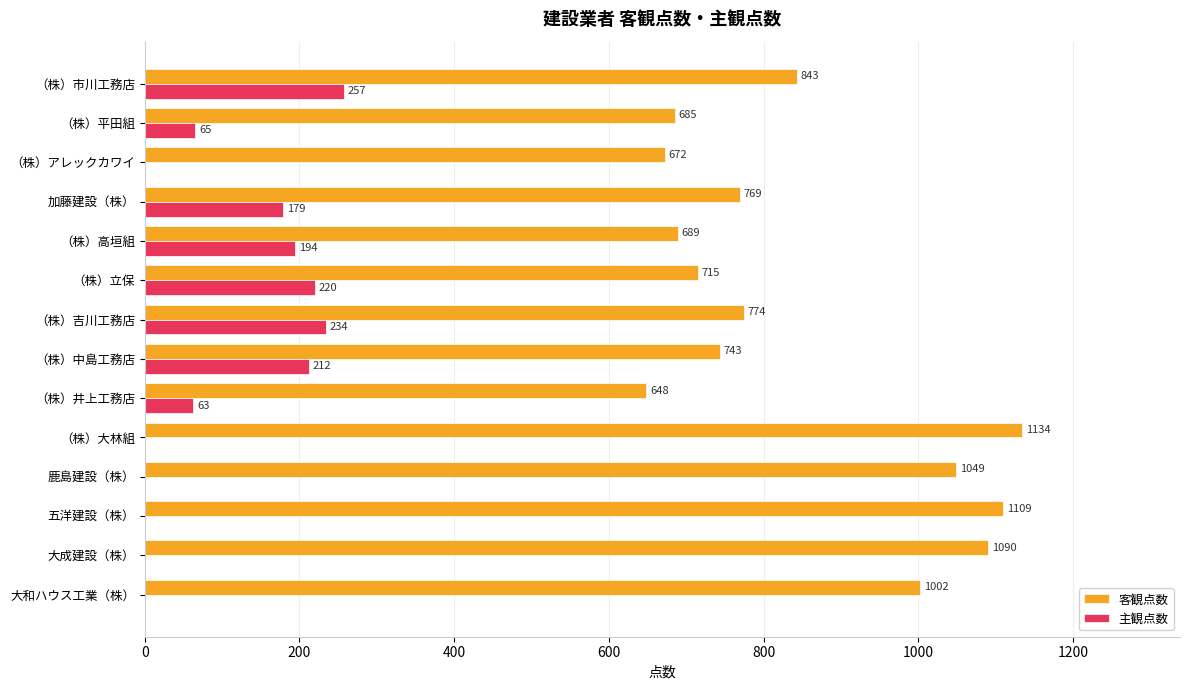

Which series has the largest total across all categories?

客観点数